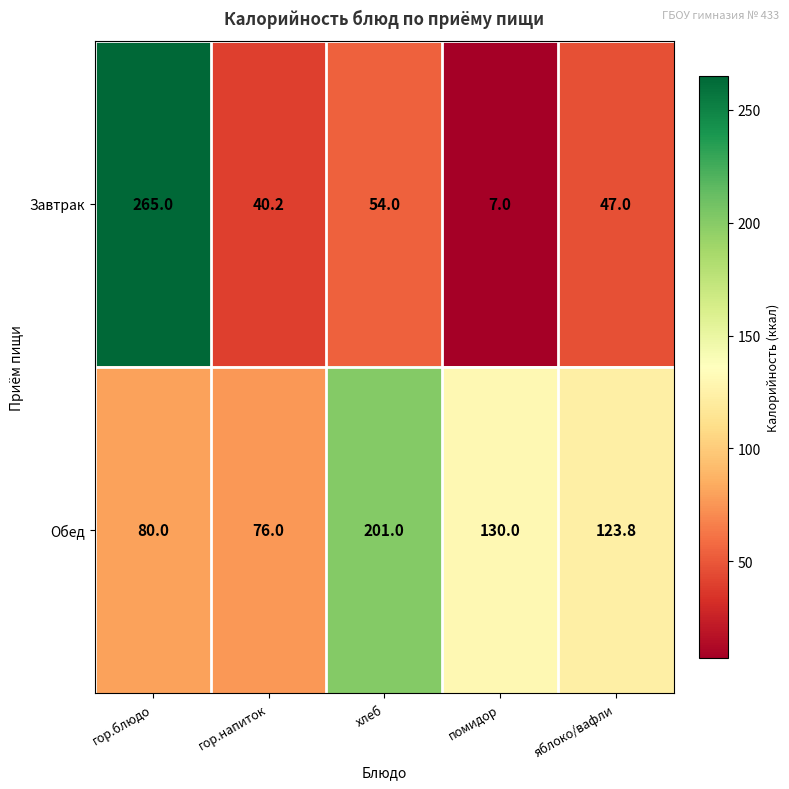

Where does the Завтрак series first go above 47?

гор.блюдо